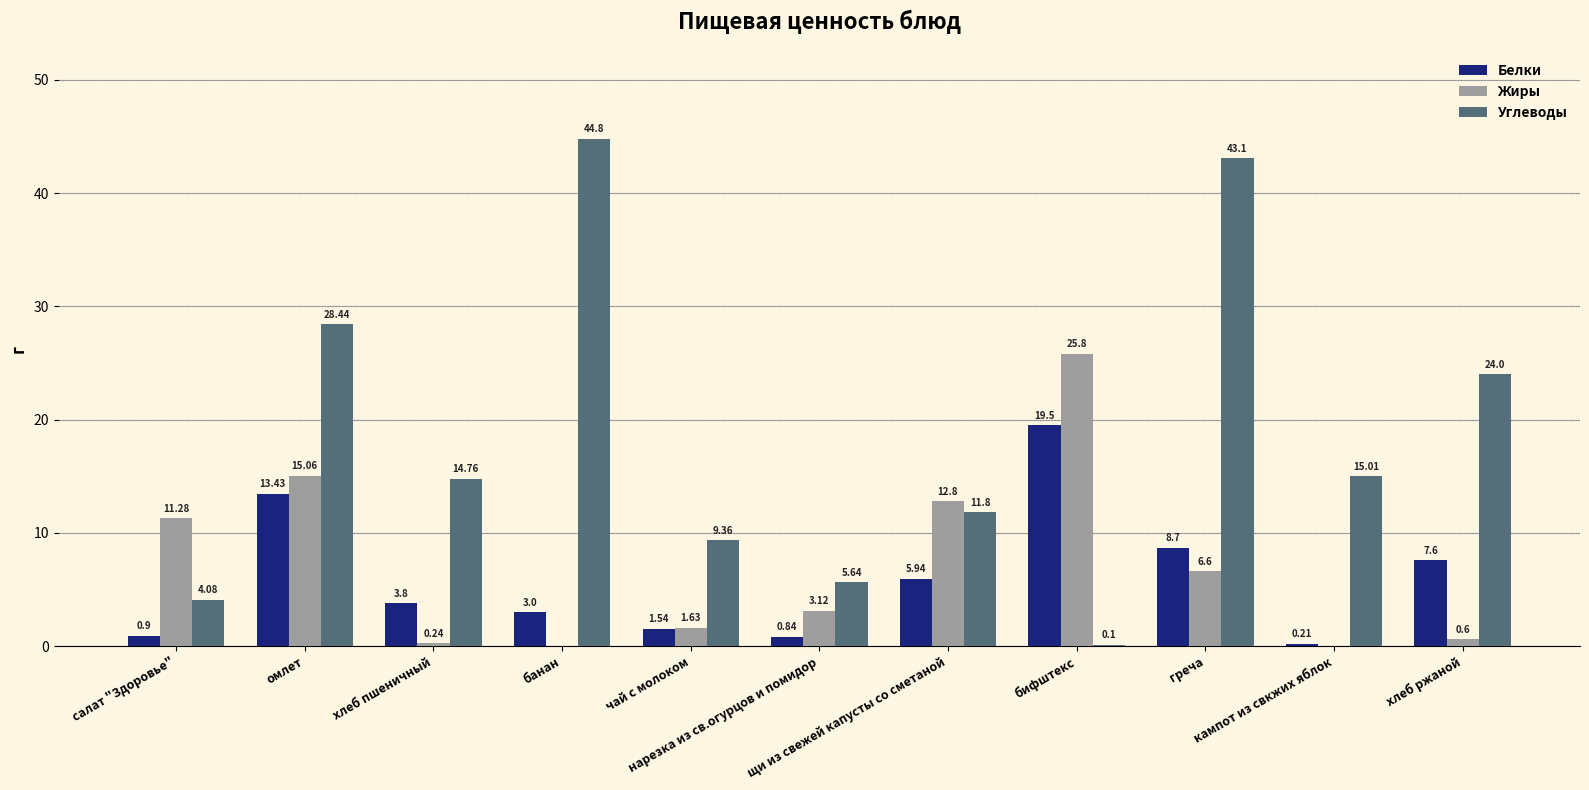

What is the sum of all Белки values?

65.5